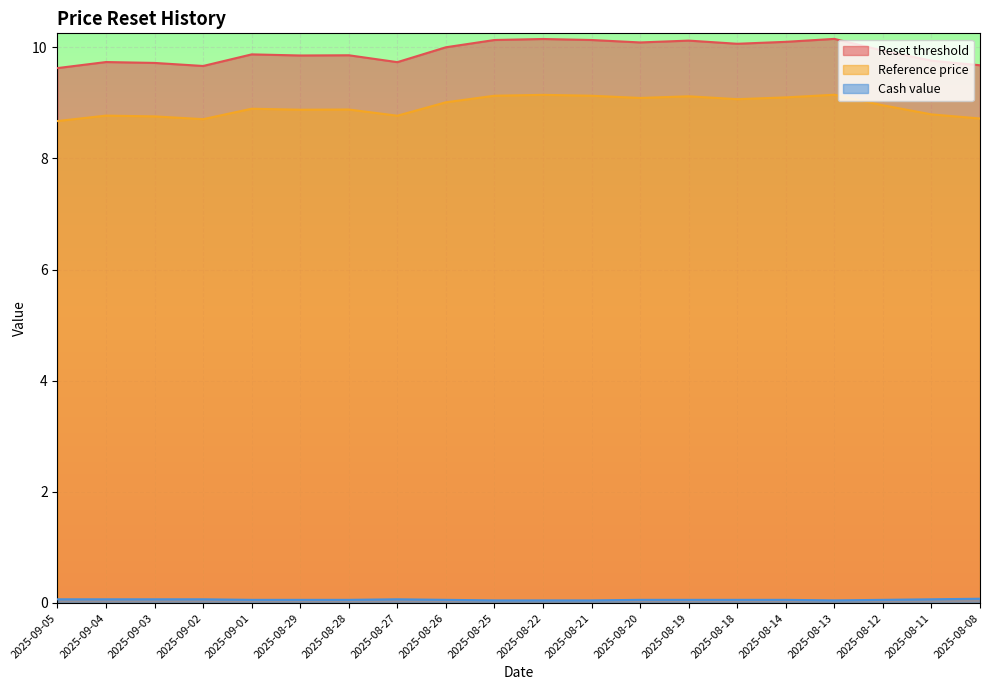

What is the label of the 4th point from the right?

2025-08-13